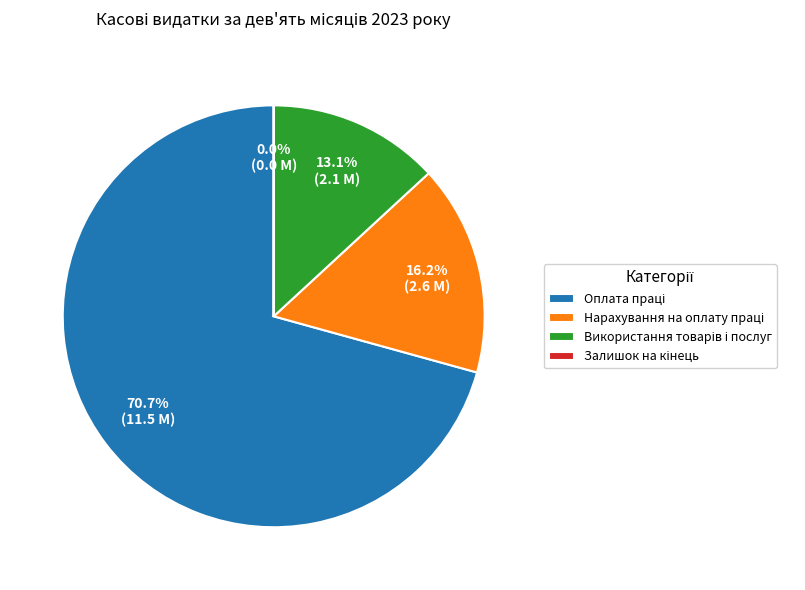

Is there any slice that represents more than half of the pie?

Yes